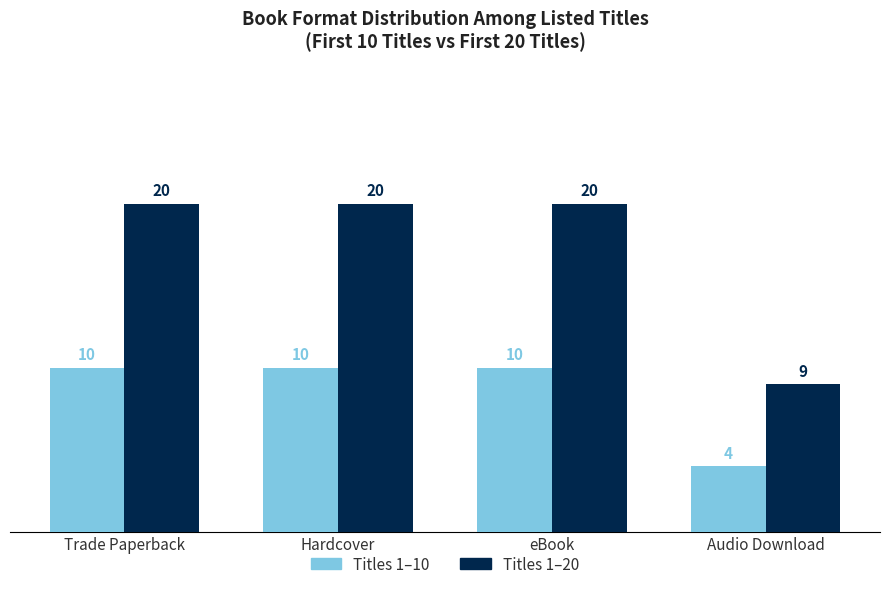

What is the maximum value for Titles 1–20?

20